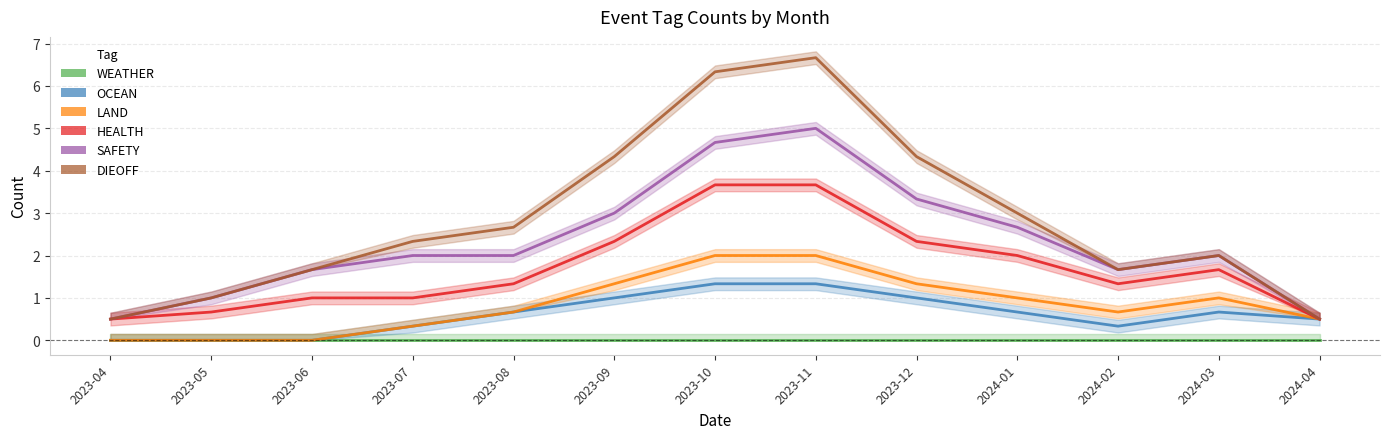

True or false: SAFETY has a value of 5.1 at 2023-12.

False